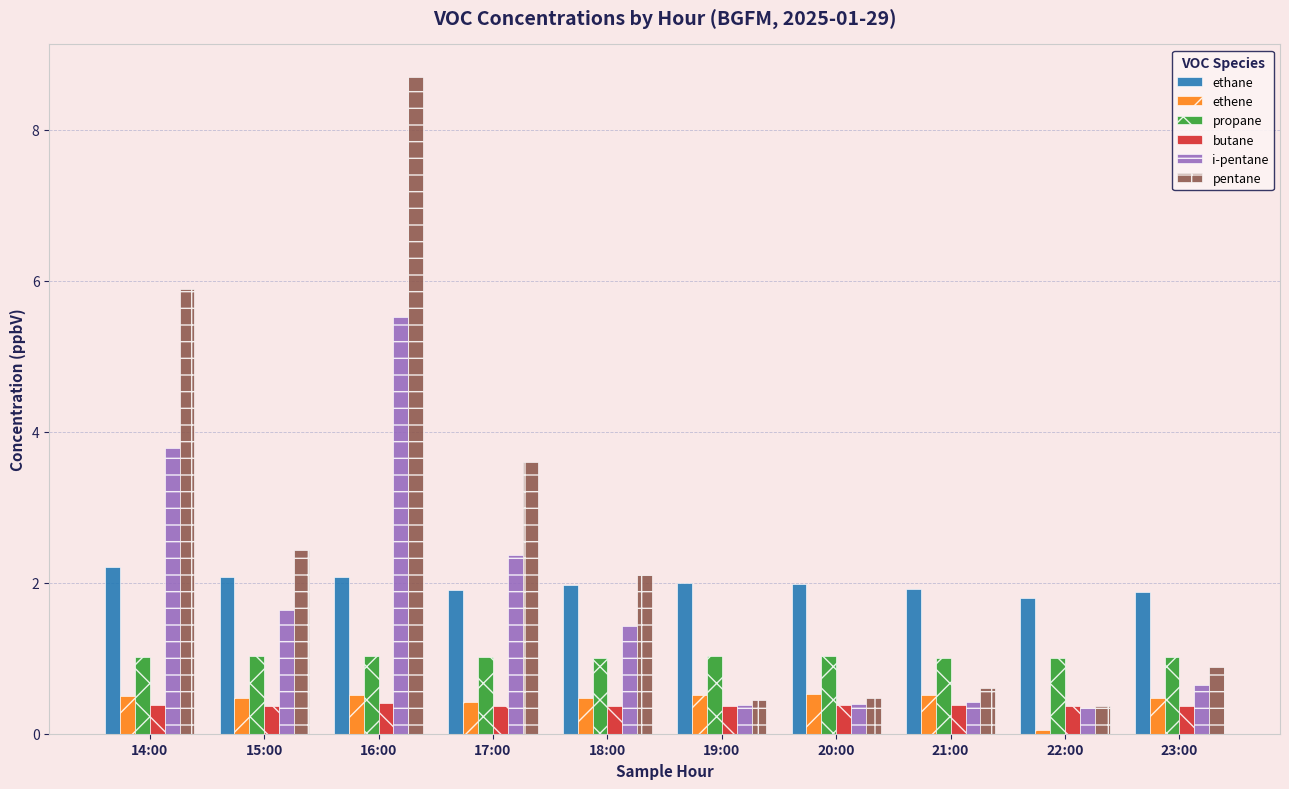

What is the label of the 4th bar from the left?

17:00